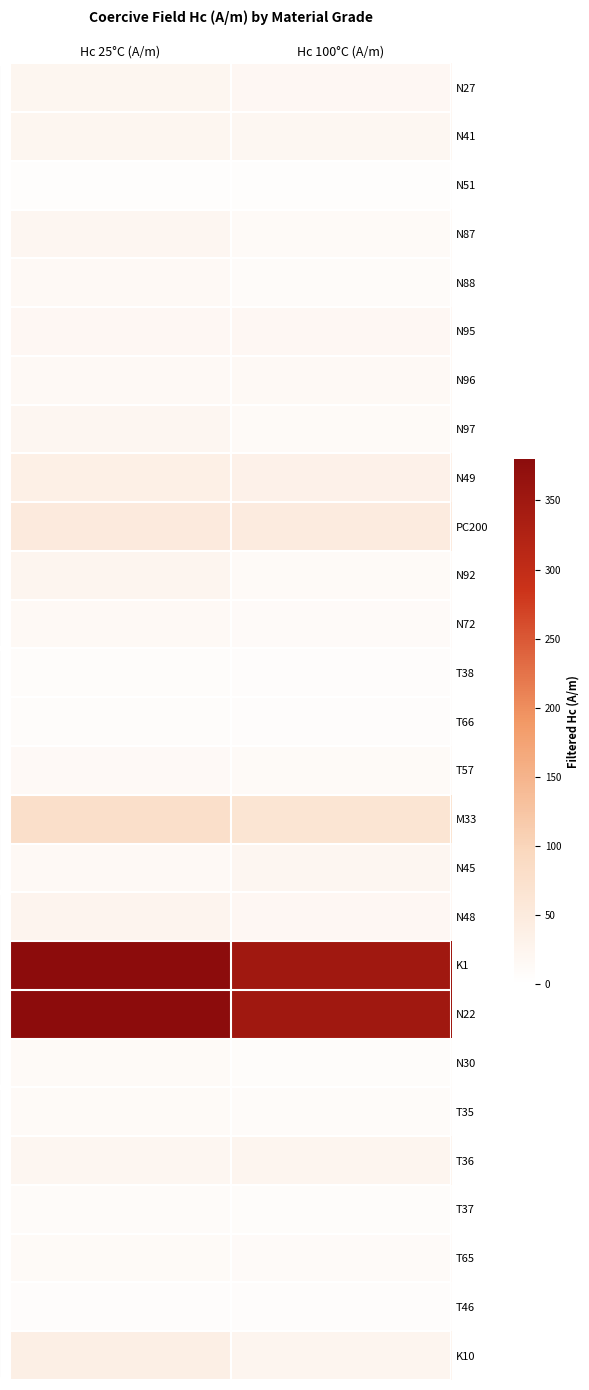

Reading right to left, extract all data points from this chart.

N27: Hc 100°C (A/m)=19	Hc 25°C (A/m)=23
N41: Hc 100°C (A/m)=20	Hc 25°C (A/m)=23
N51: Hc 100°C (A/m)=5	Hc 25°C (A/m)=5
N87: Hc 100°C (A/m)=13	Hc 25°C (A/m)=21
N88: Hc 100°C (A/m)=10	Hc 25°C (A/m)=16
N95: Hc 100°C (A/m)=19	Hc 25°C (A/m)=18
N96: Hc 100°C (A/m)=15	Hc 25°C (A/m)=16
N97: Hc 100°C (A/m)=12	Hc 25°C (A/m)=21
N49: Hc 100°C (A/m)=33	Hc 25°C (A/m)=38
PC200: Hc 100°C (A/m)=48	Hc 25°C (A/m)=51
N92: Hc 100°C (A/m)=13	Hc 25°C (A/m)=24
N72: Hc 100°C (A/m)=11	Hc 25°C (A/m)=15
T38: Hc 100°C (A/m)=7	Hc 25°C (A/m)=8
T66: Hc 100°C (A/m)=7	Hc 25°C (A/m)=8
T57: Hc 100°C (A/m)=12	Hc 25°C (A/m)=14
M33: Hc 100°C (A/m)=65	Hc 25°C (A/m)=80
N45: Hc 100°C (A/m)=21	Hc 25°C (A/m)=15
N48: Hc 100°C (A/m)=19	Hc 25°C (A/m)=26
K1: Hc 100°C (A/m)=350	Hc 25°C (A/m)=380
N22: Hc 100°C (A/m)=350	Hc 25°C (A/m)=380
N30: Hc 100°C (A/m)=8	Hc 25°C (A/m)=12
T35: Hc 100°C (A/m)=9	Hc 25°C (A/m)=12
T36: Hc 100°C (A/m)=24	Hc 25°C (A/m)=22
T37: Hc 100°C (A/m)=8	Hc 25°C (A/m)=9
T65: Hc 100°C (A/m)=11	Hc 25°C (A/m)=12
T46: Hc 100°C (A/m)=6	Hc 25°C (A/m)=7
K10: Hc 100°C (A/m)=25	Hc 25°C (A/m)=40